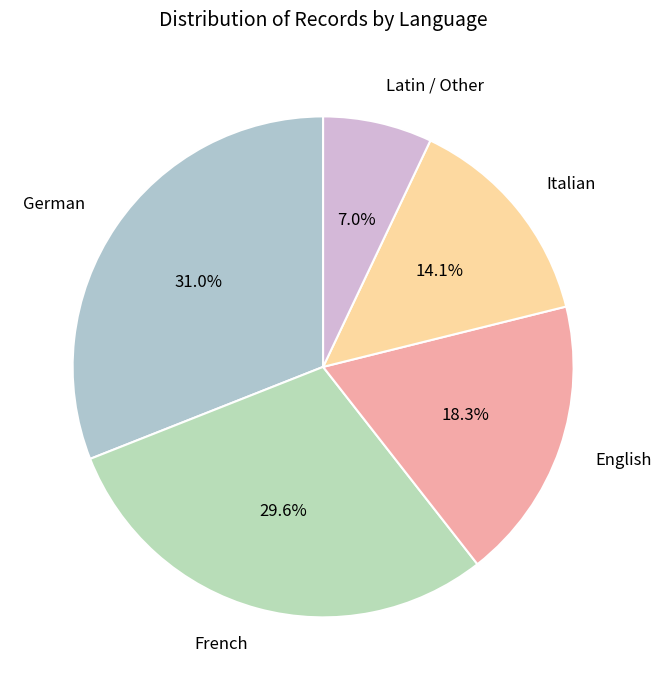

What percentage do Italian and English together represent?

32.4%